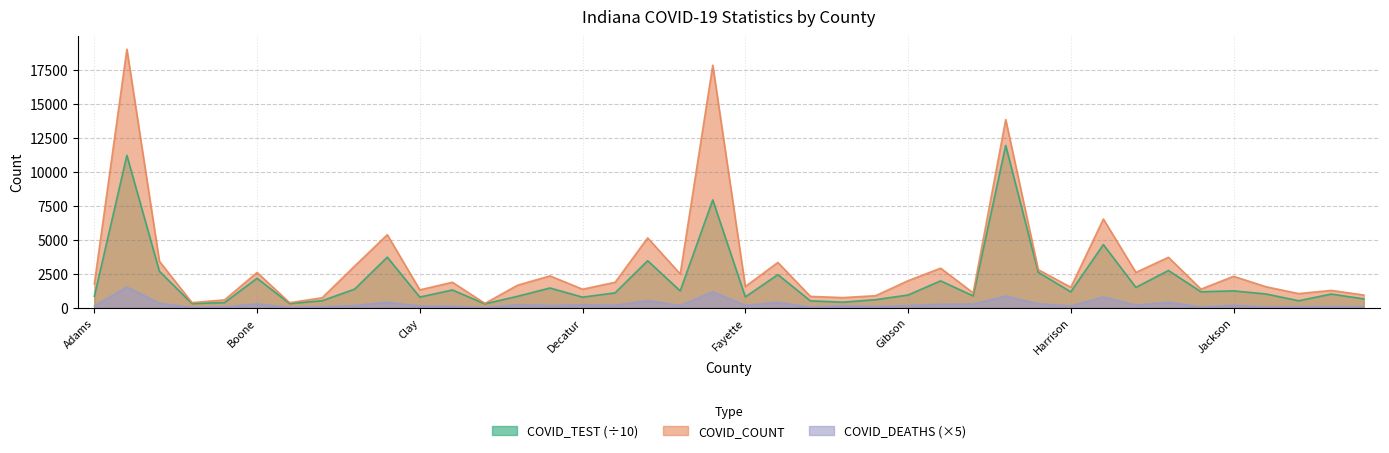

True or false: COVID_DEATHS and COVID_COUNT intersect in this chart.

False